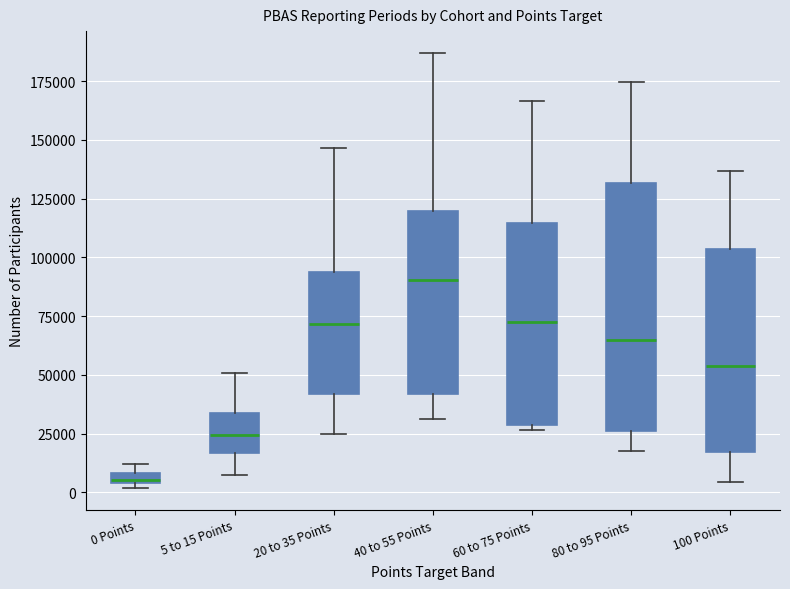

Where is the lower edge of the box for 60 to 75 Points on the y-axis? The values are not printed on the chart, so give them approximately, as read against the axis.

30000